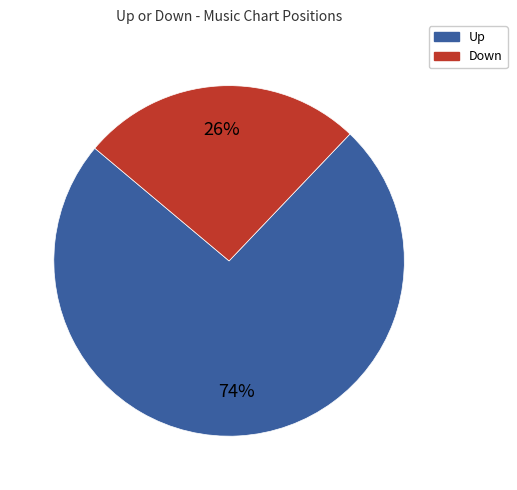

Is there a majority slice in this chart?

Yes